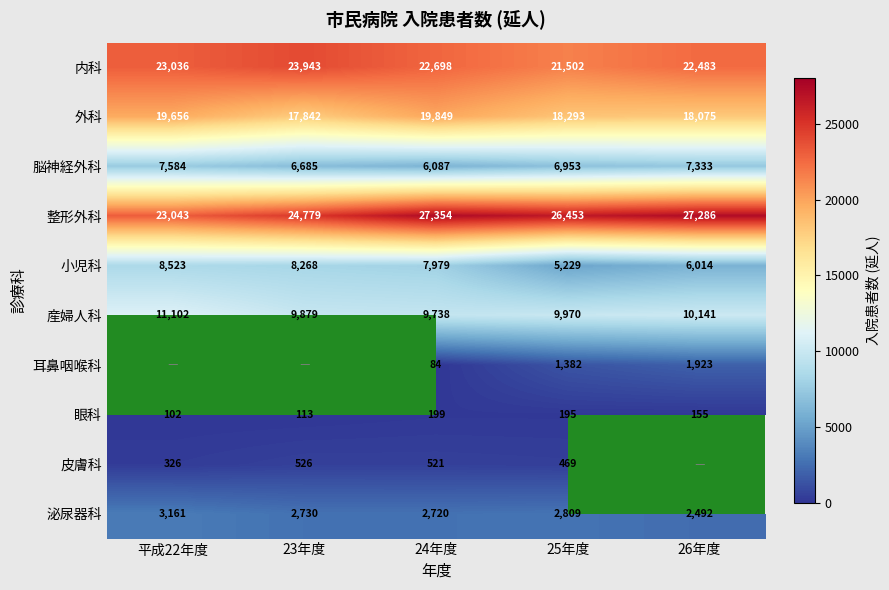

The 整形外科 series shows 15687.7 at 25年度. True or false?

False